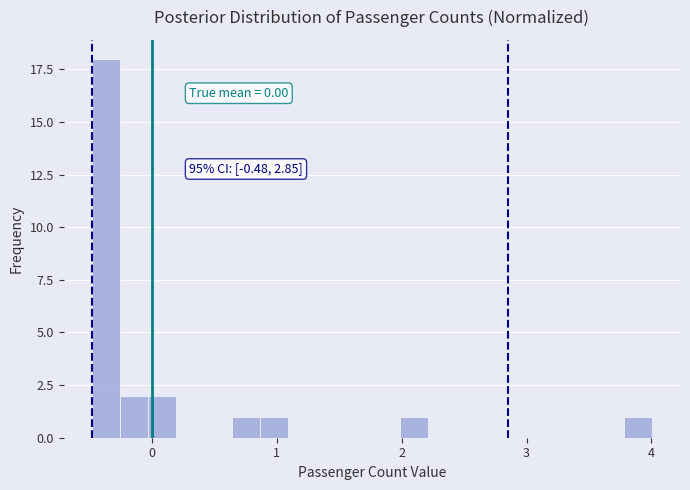

Around what value on the x-axis is the tallest bar? Give the approximate position of its centre, as read against the axis.

-0.4